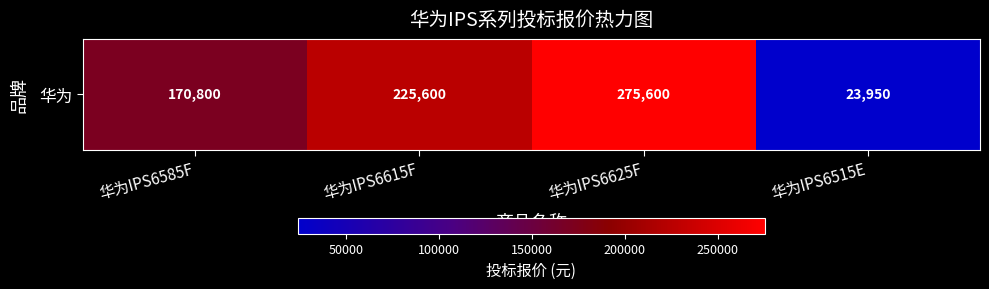

Is it true that the value at 华为IPS6585F is 170800?

True